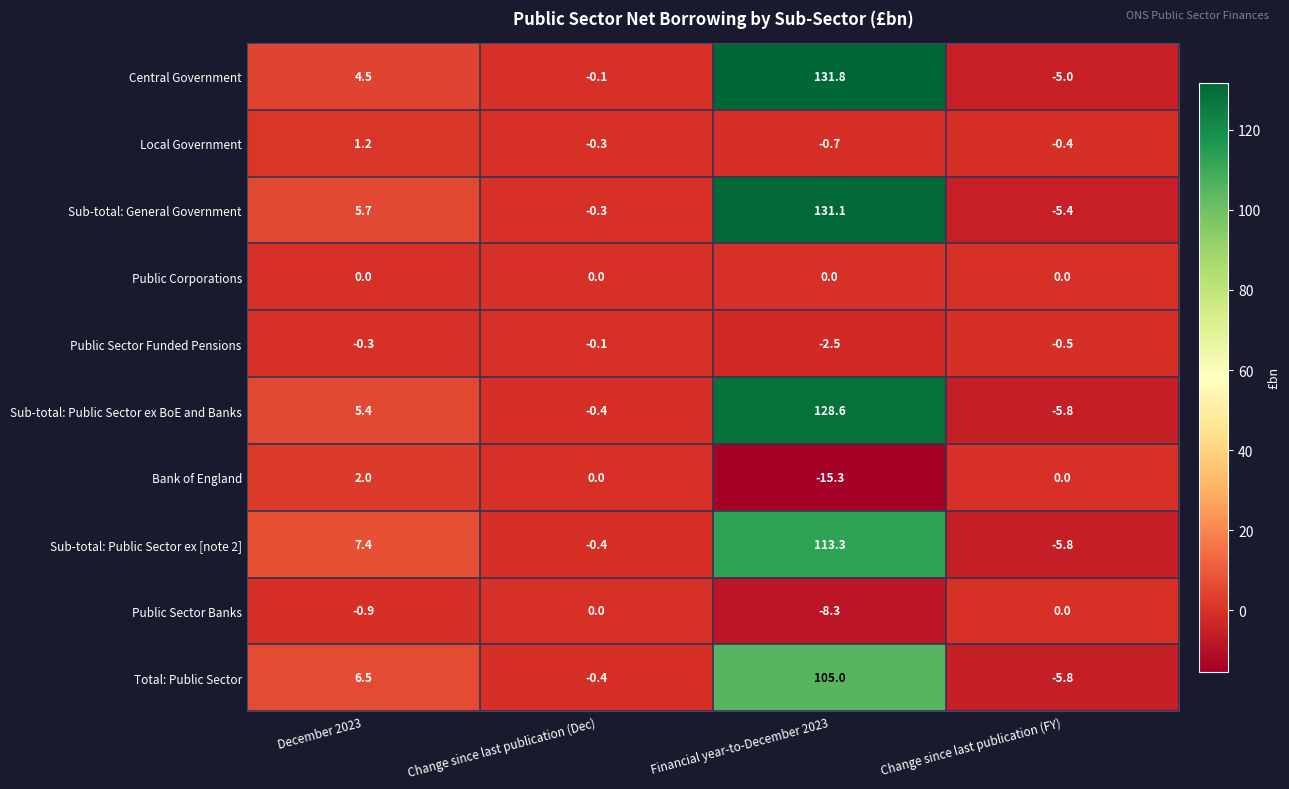

At how many categories does at least one series exceed 114?

1